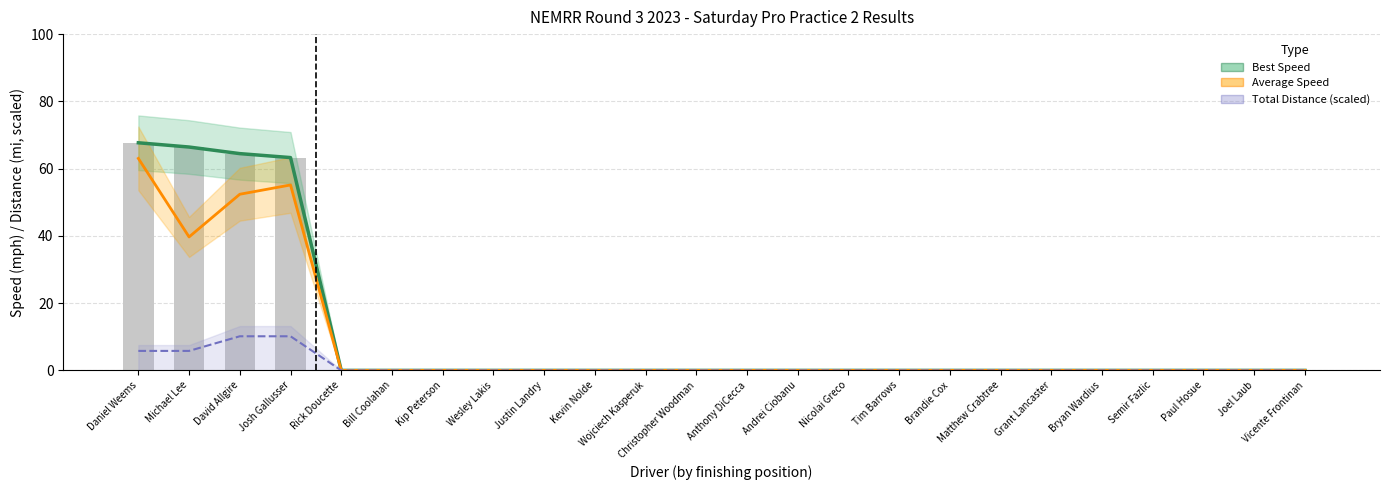

List the series in order of their overall mean, lowest first.

Total Distance (scaled), Average Speed, Best Speed